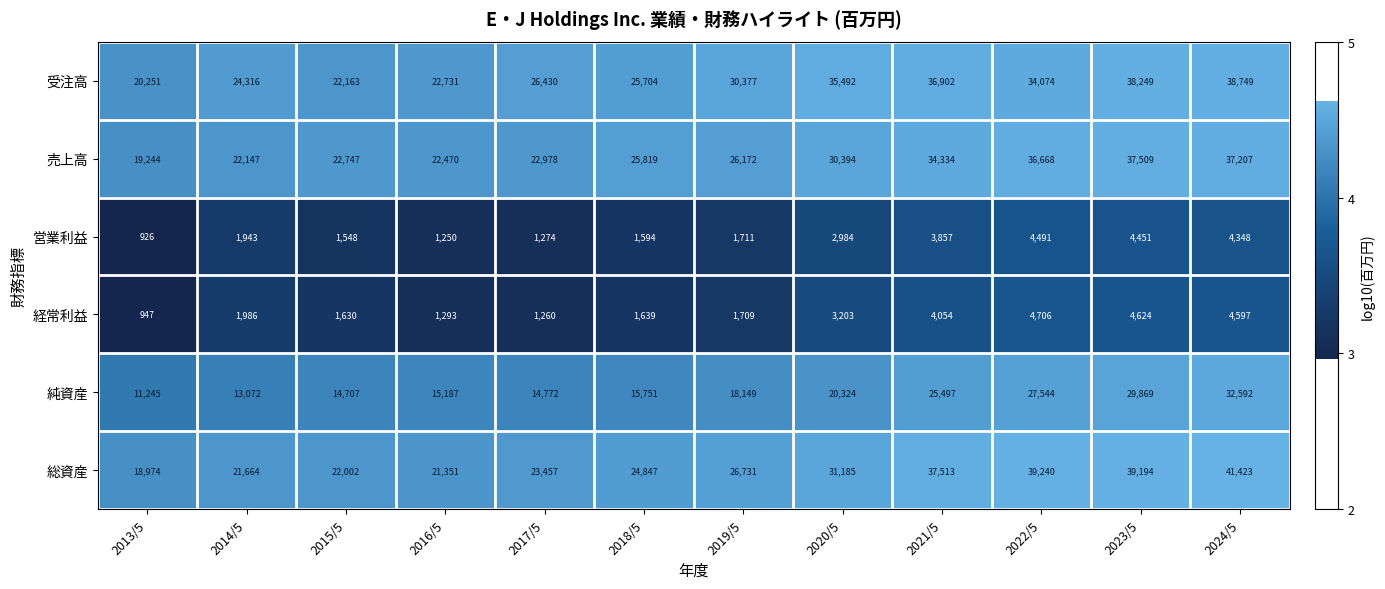

Which series has the largest total across all categories?

受注高